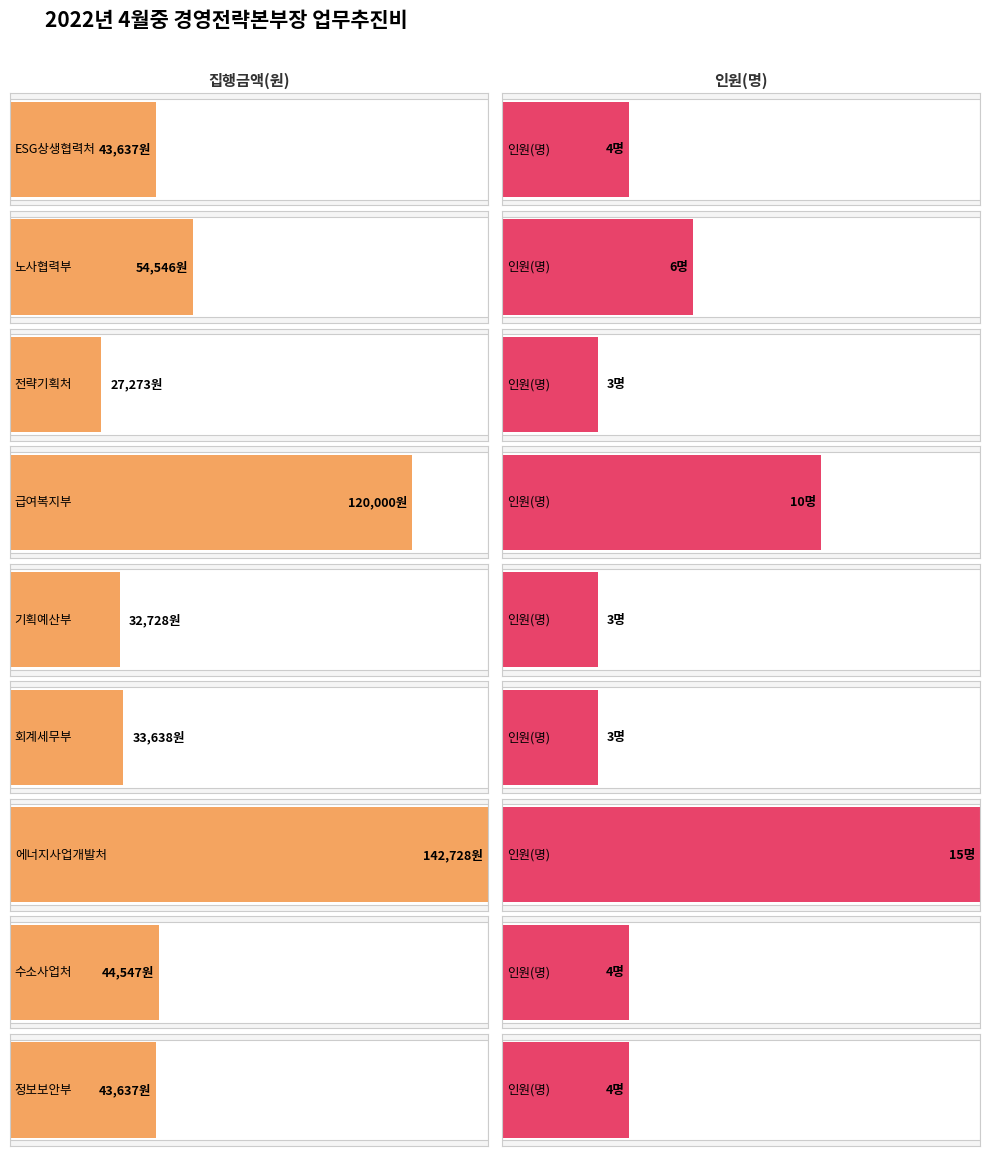

What is the label of the 5th bar from the left?

기획예산부